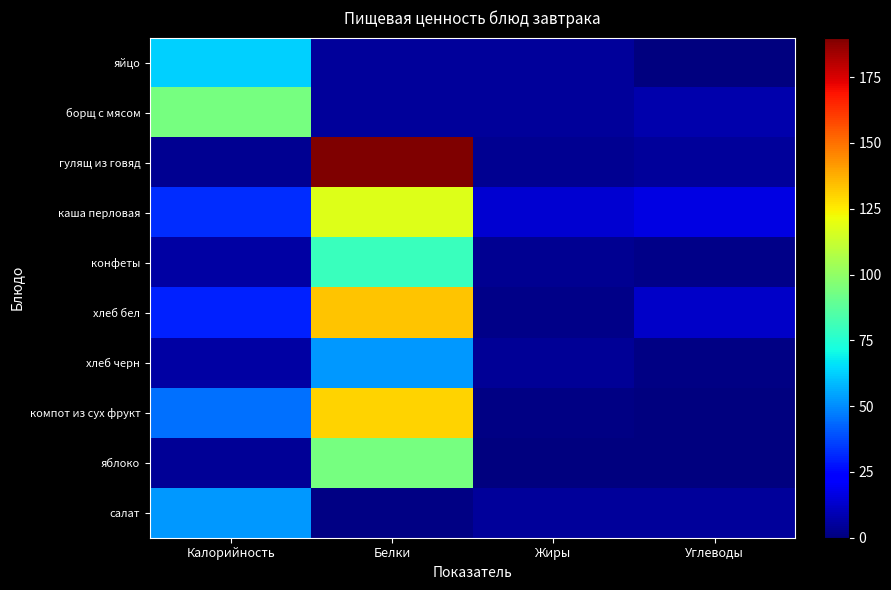

At Жиры, list the series in order from largest to smallest.

каша перловая, яйцо, борщ с мясом, салат, хлеб черн, гулящ из говяд, конфеты, хлеб бел, компот из сух фрукт, яблоко